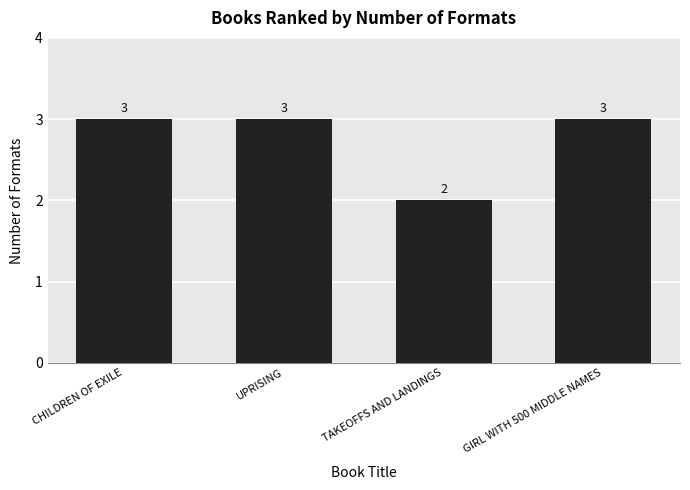

Reading left to right, list all the values displayed in this chart.

3	3	2	3